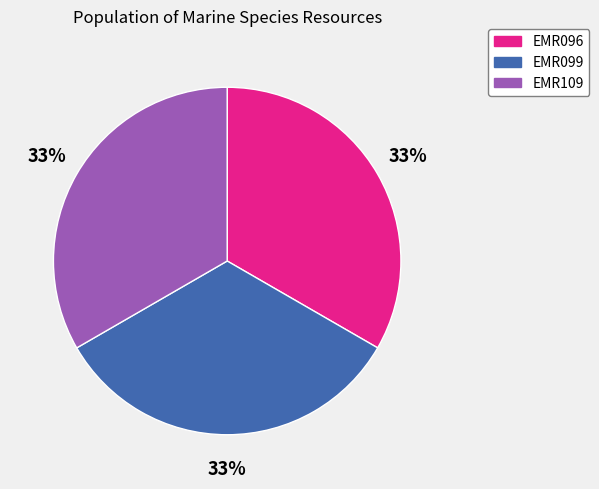

What is the ratio of the value at EMR109 to the value at EMR099?

1.0